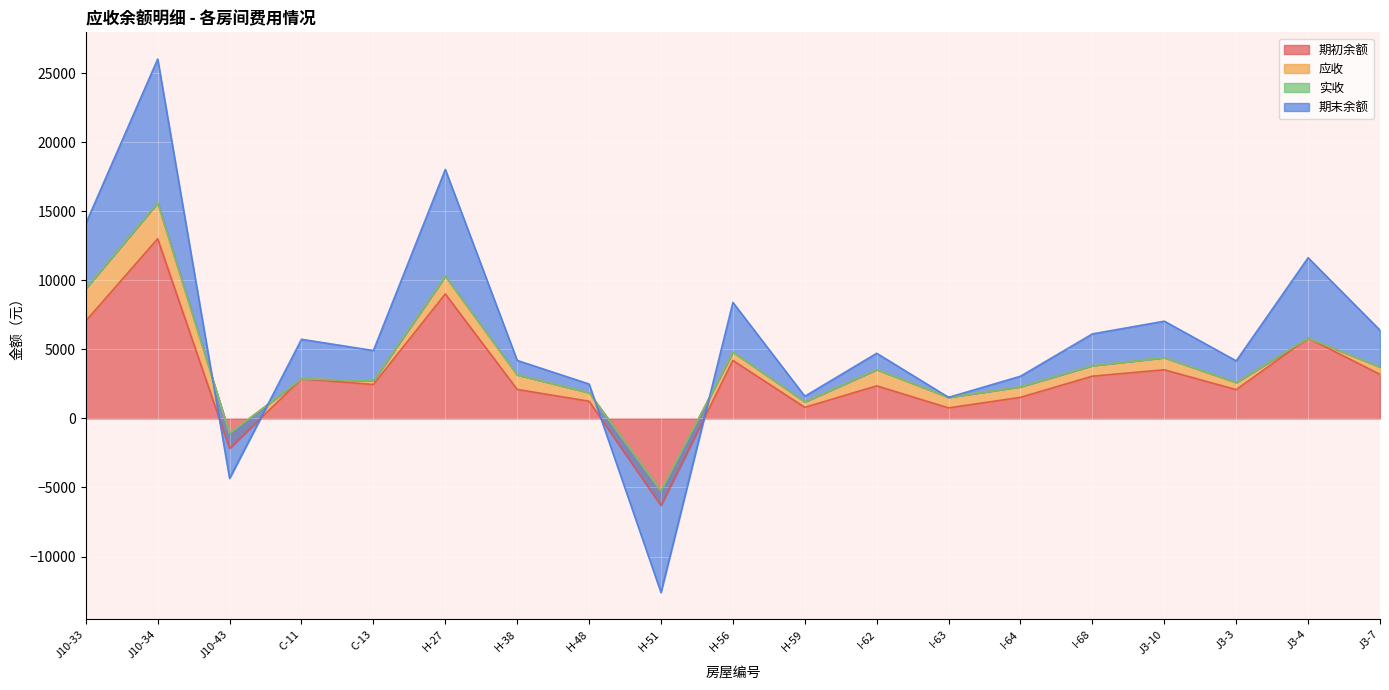

What is the highest value of the 期初余额 series?

13016